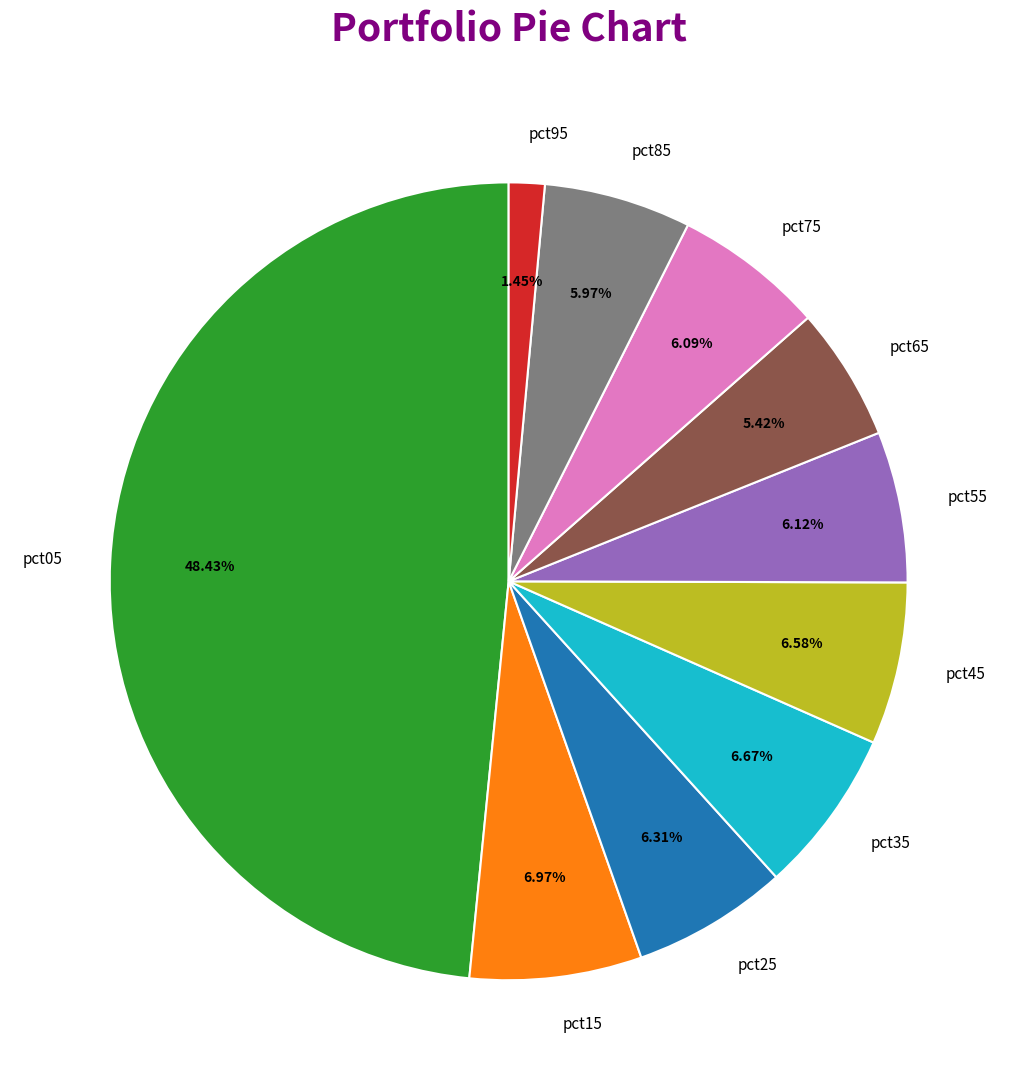

Between pct85 and pct45, which is larger?

pct45